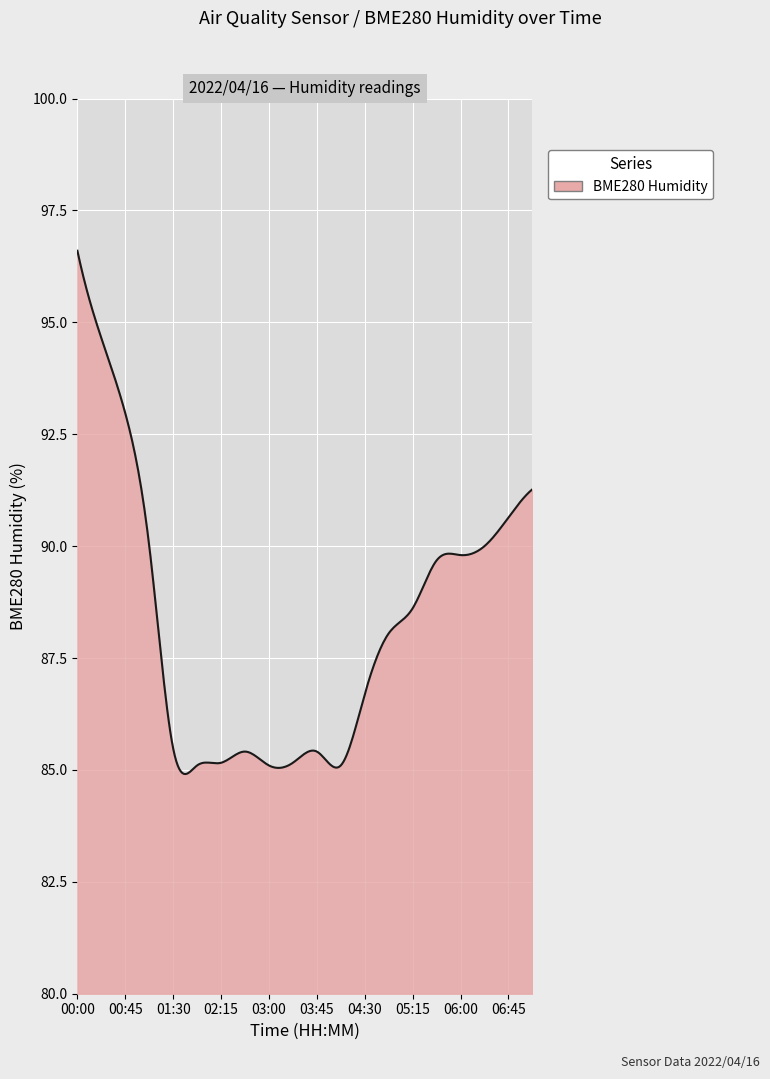

What is the smallest value displayed?

84.9